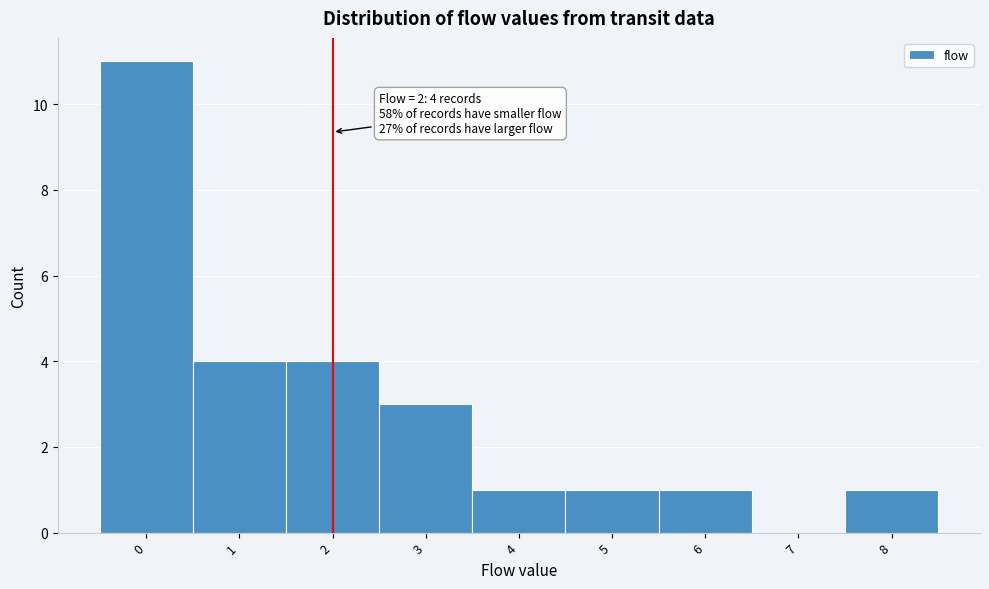

Over which range of the x-axis is the bar tallest?

-0.5 to 0.5